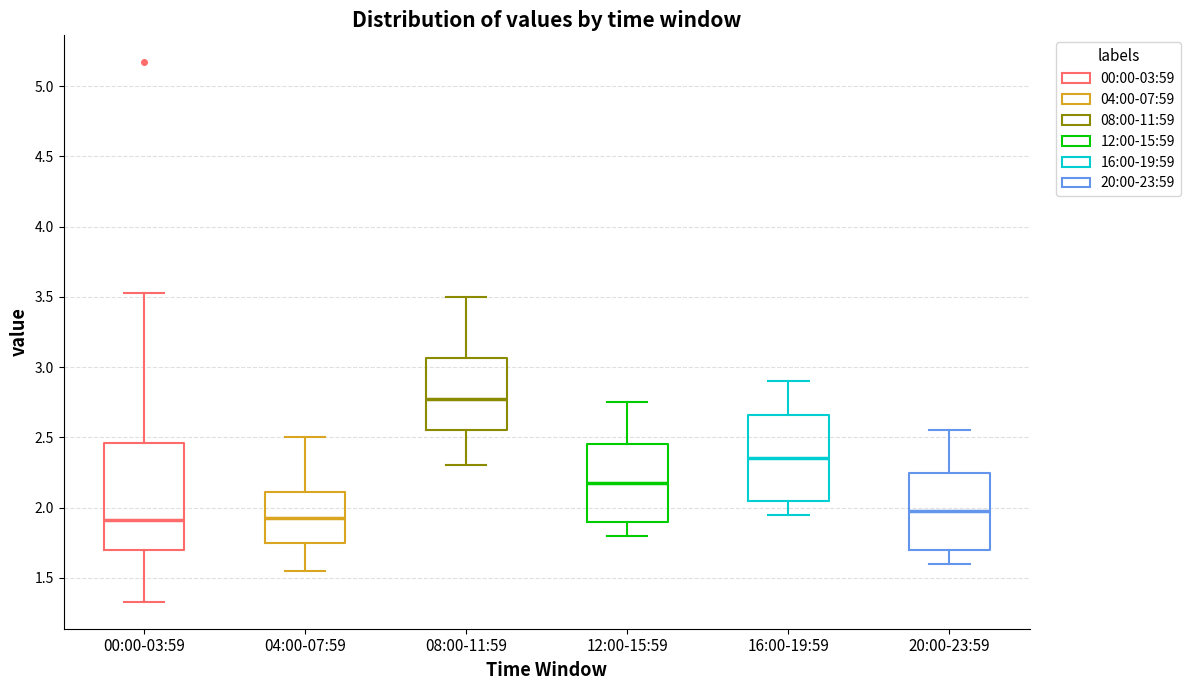

Which box has the highest median line?

08:00-11:59